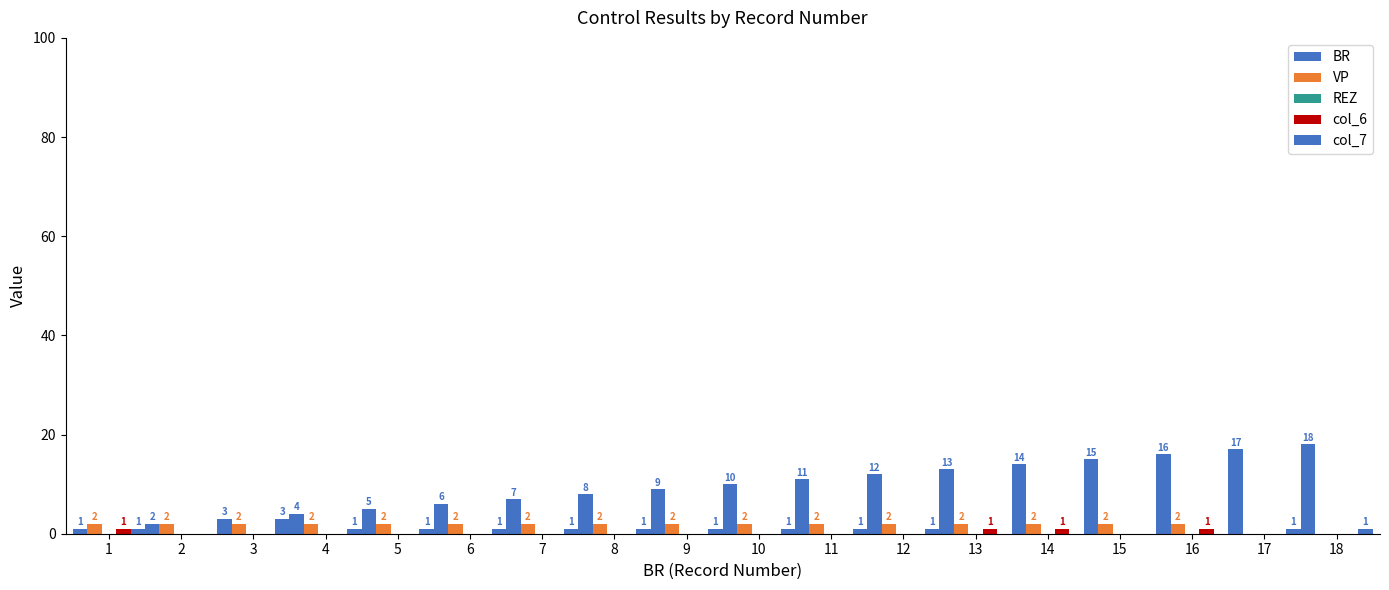

How many bars are there in total?

90